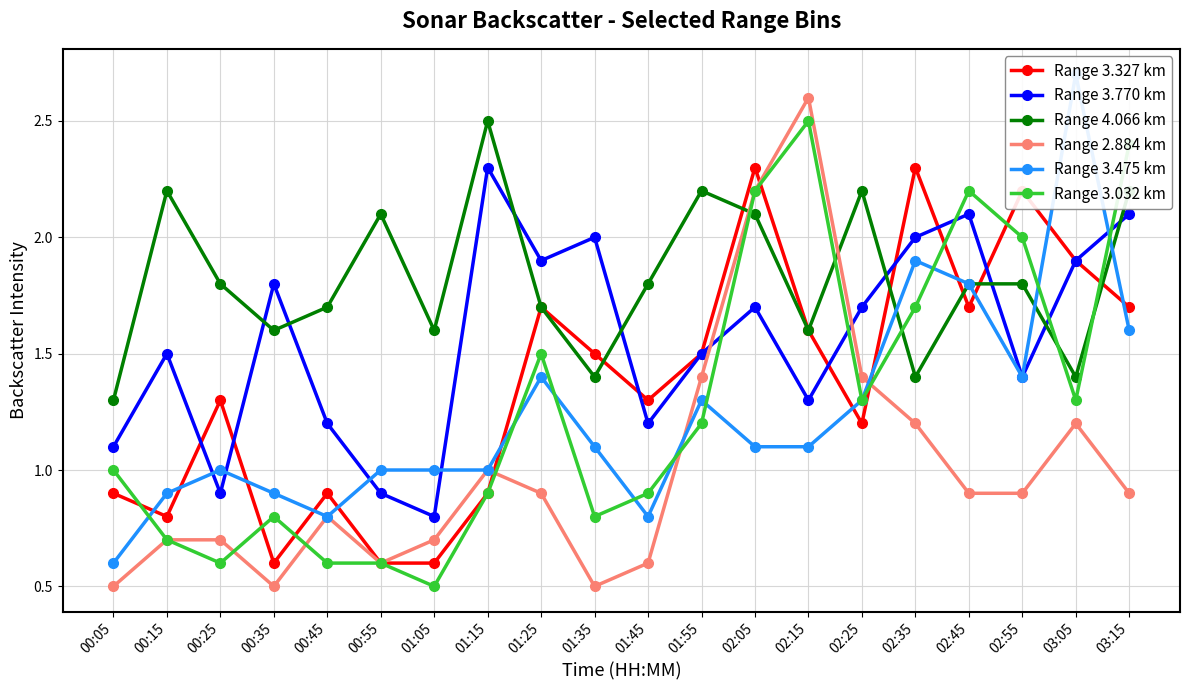

What is the minimum value shown in the chart?

0.5